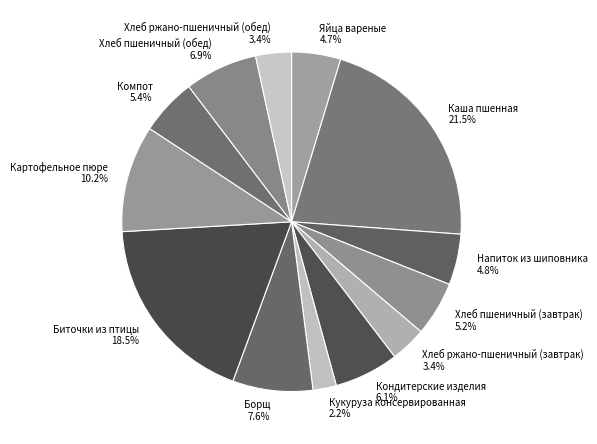

Combined, what portion of the pie is Картофельное пюре and Хлеб пшеничный (завтрак)?

15.4%